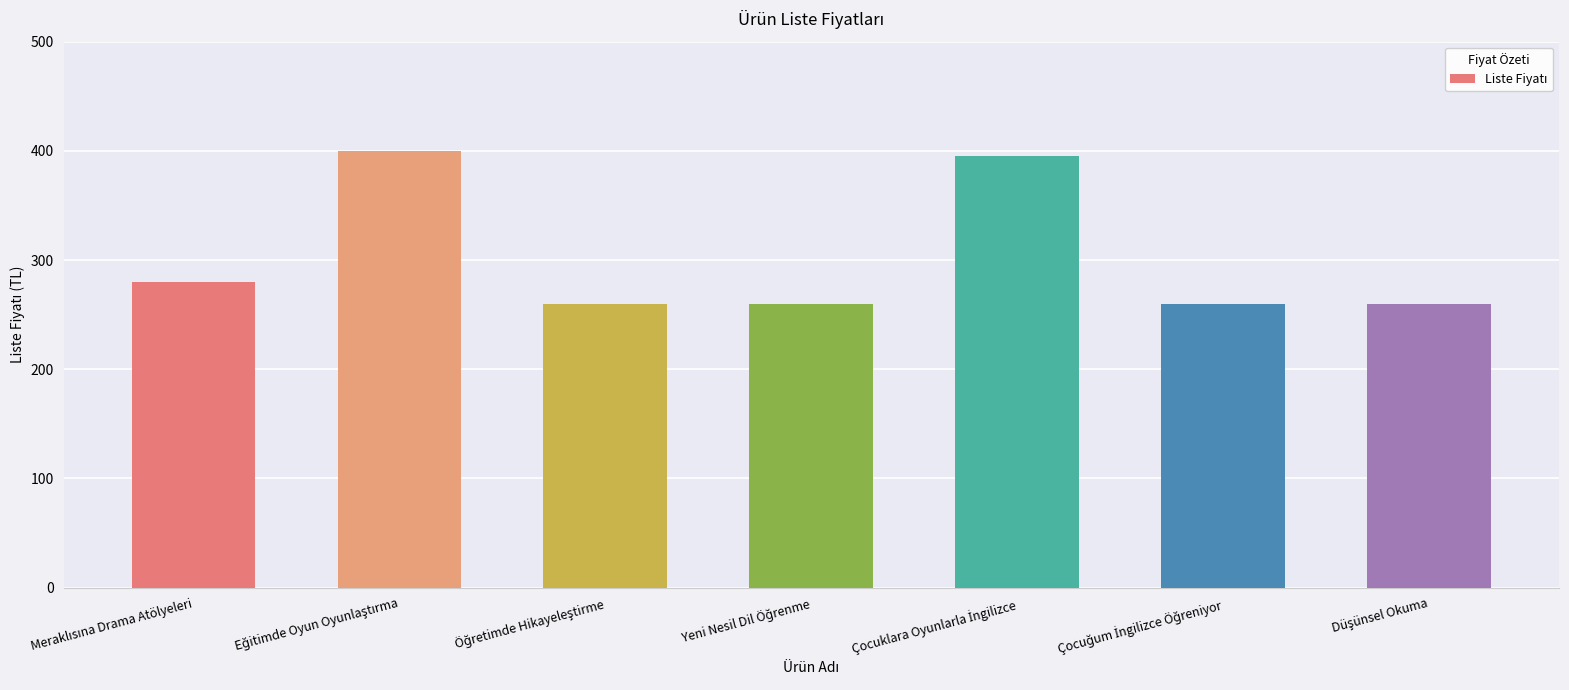

Reading right to left, what are all the values shown in this chart?

260	260	395	260	260	400	280